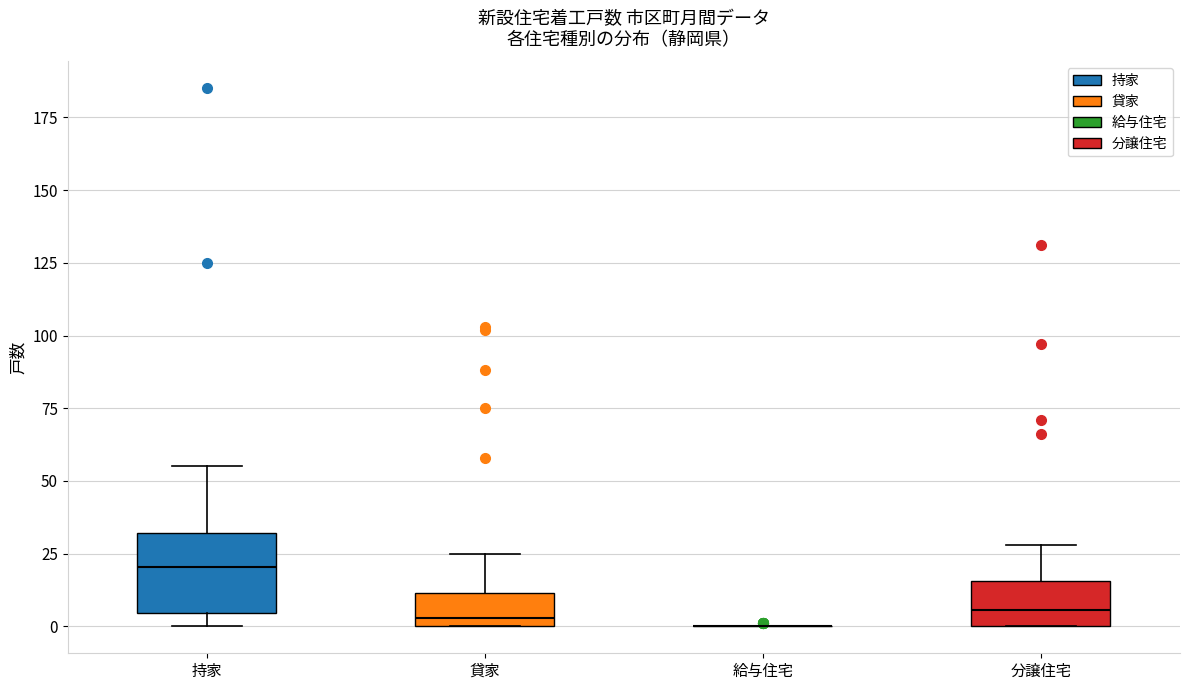

Where does the upper whisker of the box for 持家 end on the y-axis? The values are not printed on the chart, so give them approximately, as read against the axis.

55